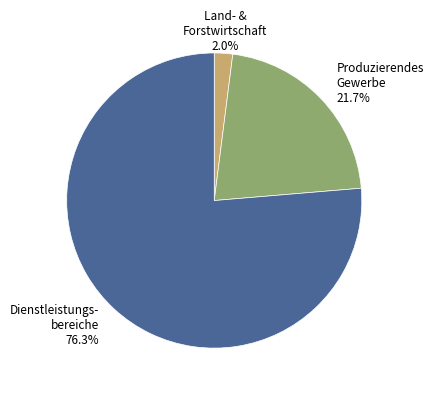

Is there any slice that represents more than half of the pie?

Yes